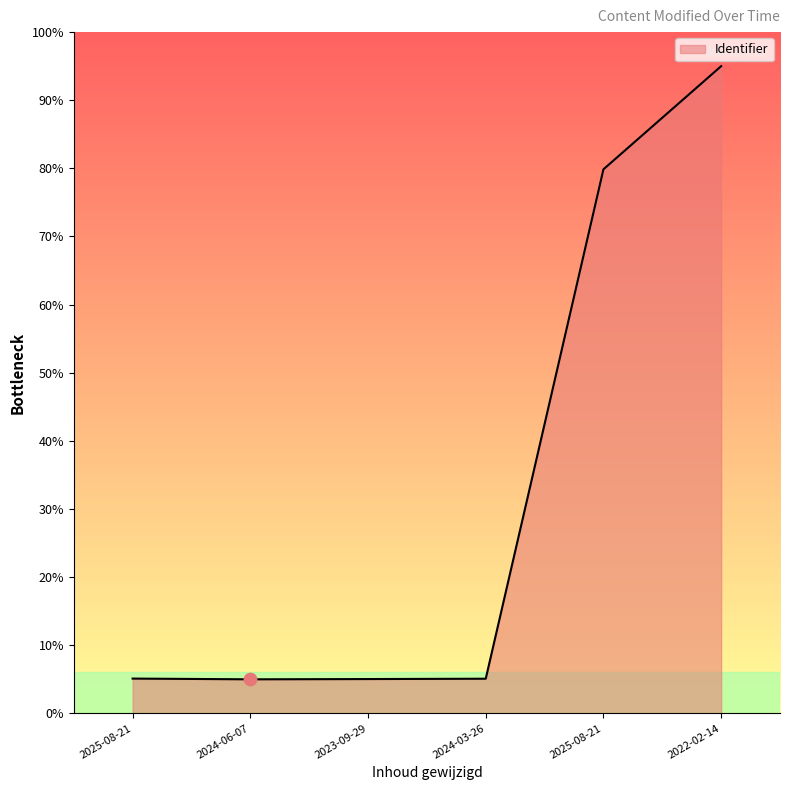

What is the change in value from 2025-08-21 to 2025-08-21?

+74.8